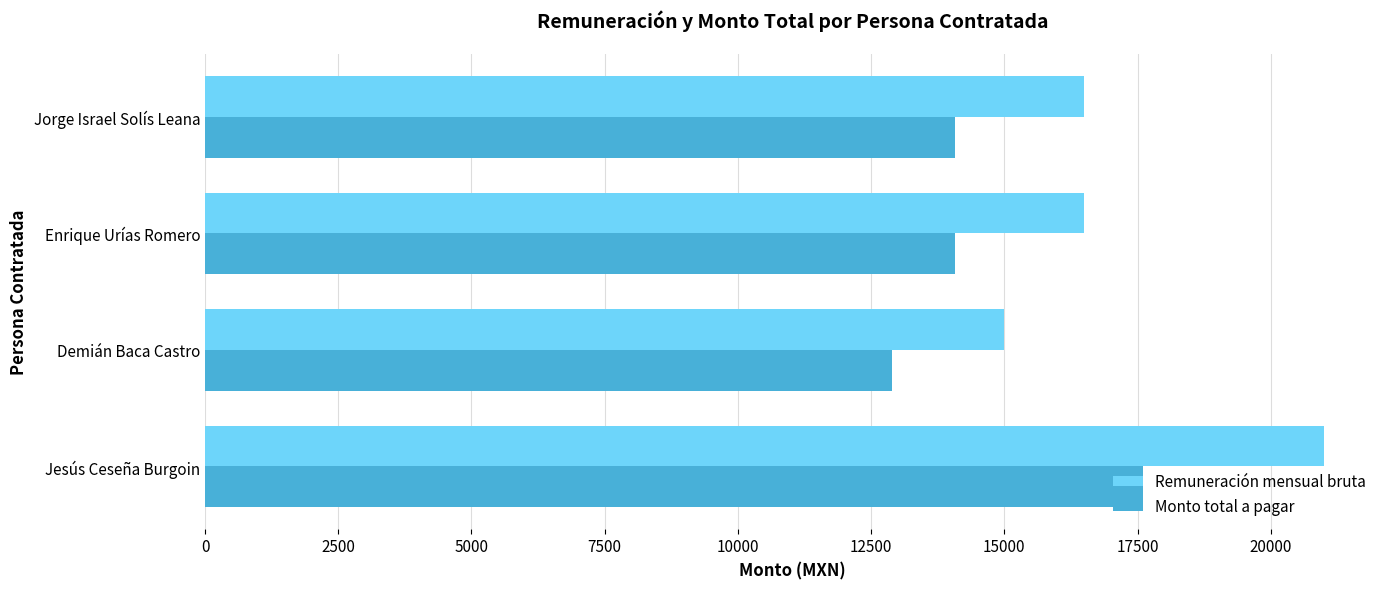

What is the approximate value of Remuneración mensual bruta at Enrique Urías Romero?

16500.0